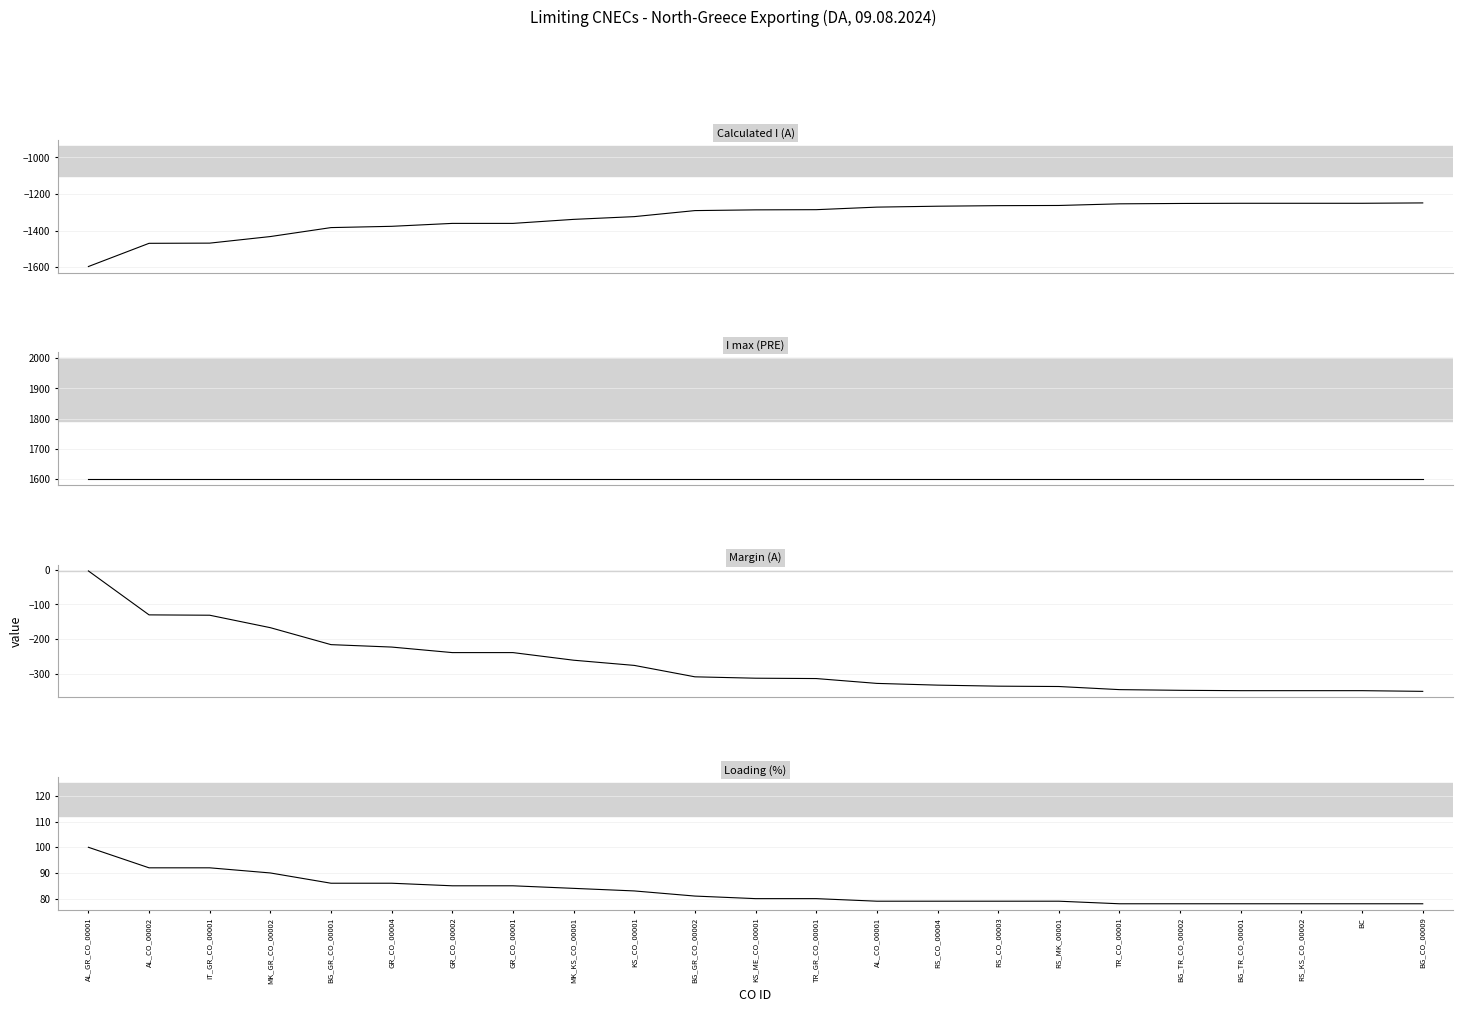

What is the total value across all series at RS_KS_CO_00002?

78